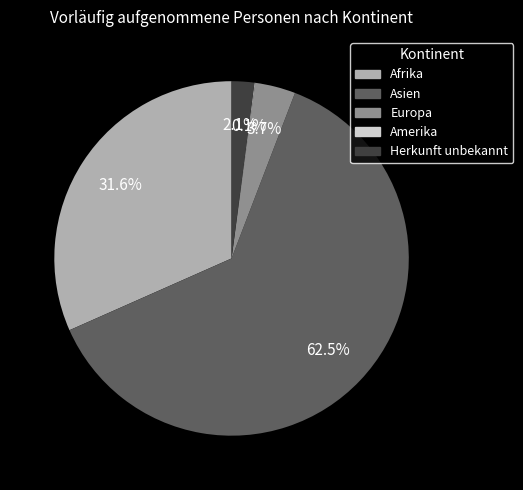

What is the largest slice in the pie chart?

Asien